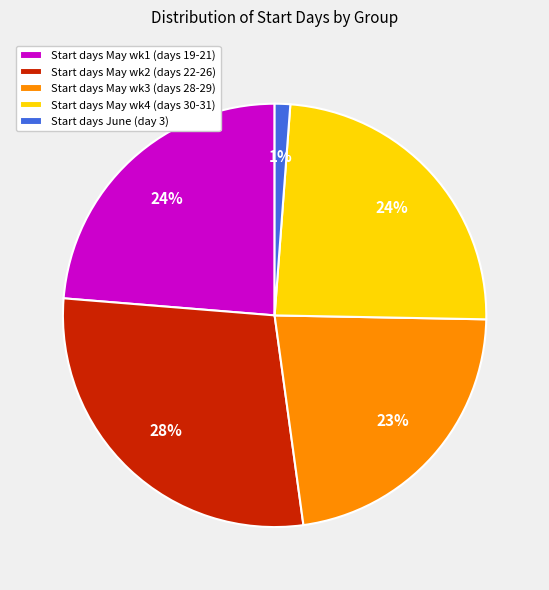

Between Start days May wk2 (days 22-26) and Start days May wk4 (days 30-31), which is larger?

Start days May wk2 (days 22-26)